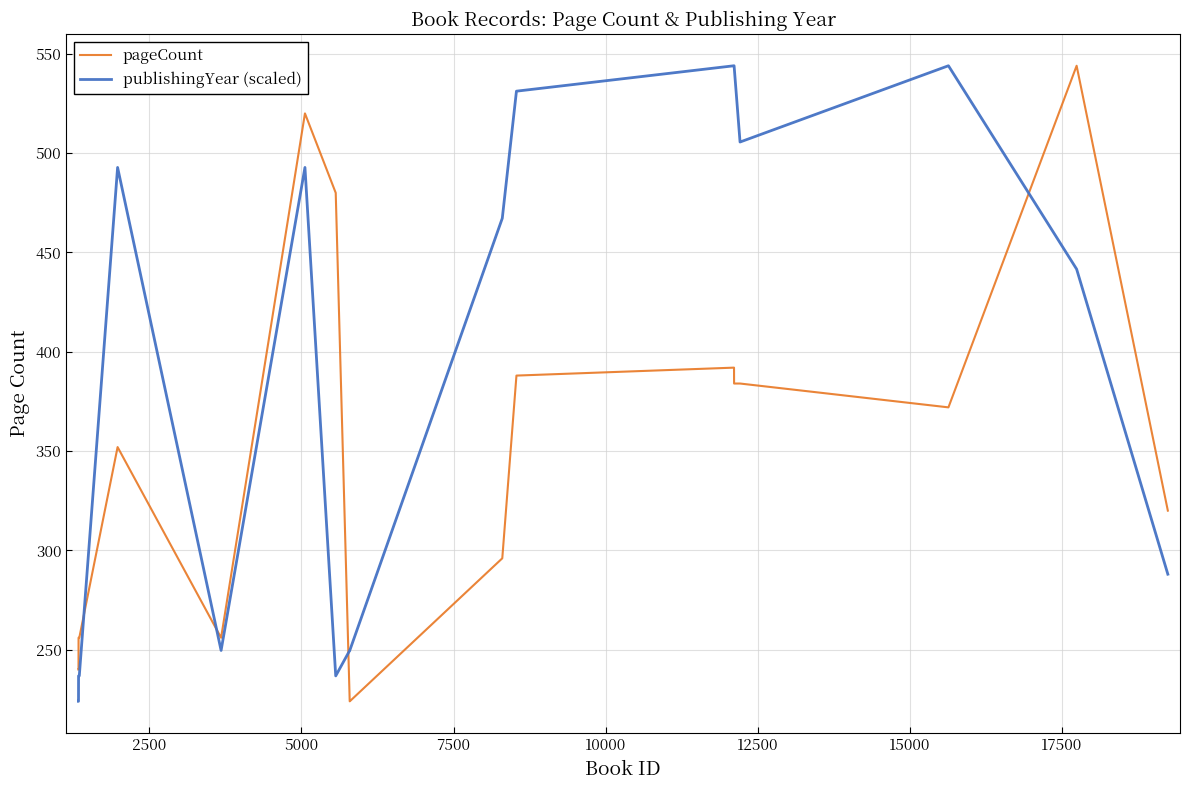

Reading left to right, list all the values displayed in this chart.

pageCount: 240.0	240.0	256.0	256.0	352.0	256.0	520.0	480.0	224.0	224.0	296.0	388.0	392.0	384.0	384.0	372.0	544.0	320.0
publishingYear (scaled): 224.0	224.0	236.8	236.8	492.8	249.6	492.8	236.8	249.6	249.6	467.2	531.2	544.0	544.0	505.6	544.0	441.6	288.0